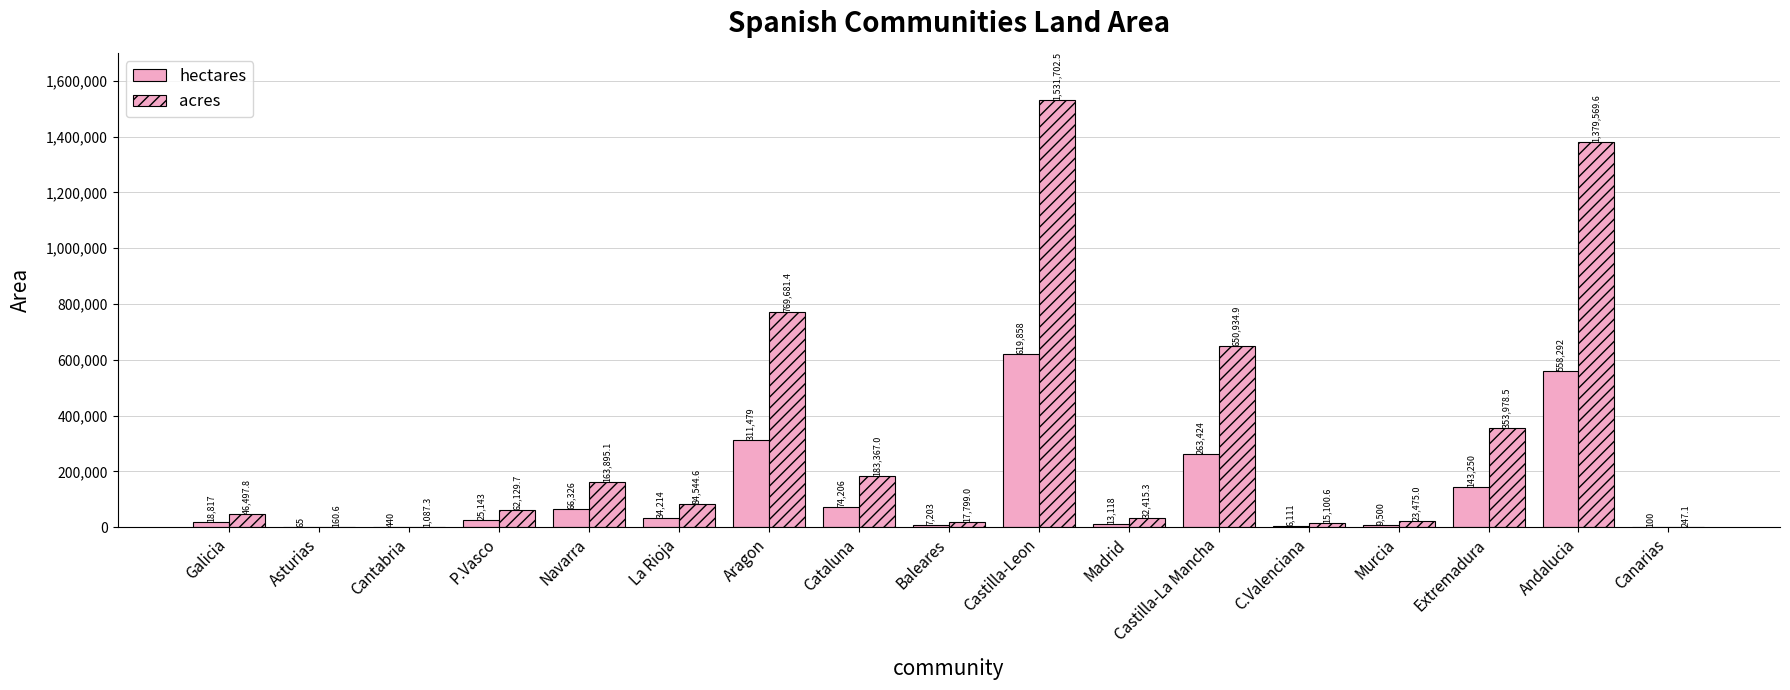

What is the average value of the acres series?

312740.4